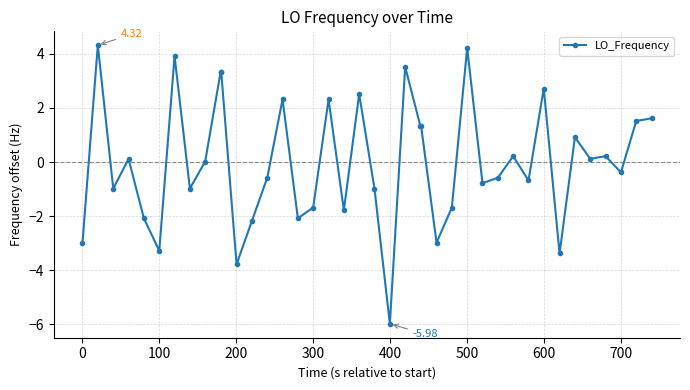

Does the chart have visible grid lines?

Yes